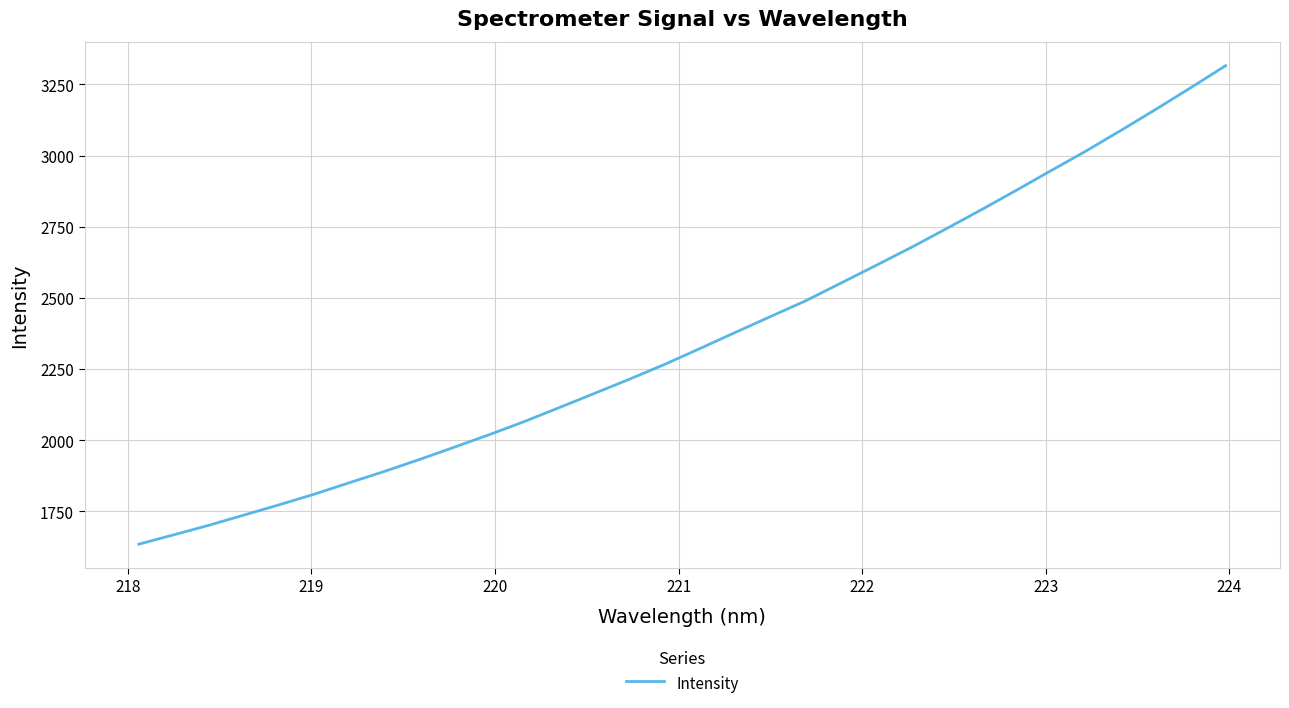

Reading left to right, extract all data points from this chart.

1634.7	1667.7	1701.2	1737.1	1773.0	1810.4	1850.5	1890.3	1932.3	1975.8	2020.1	2066.1	2115.4	2165.1	2215.1	2267.1	2322.3	2378.4	2434.0	2489.1	2550.9	2613.0	2675.7	2741.3	2808.1	2876.4	2946.2	3015.1	3087.8	3162.0	3238.3	3315.9